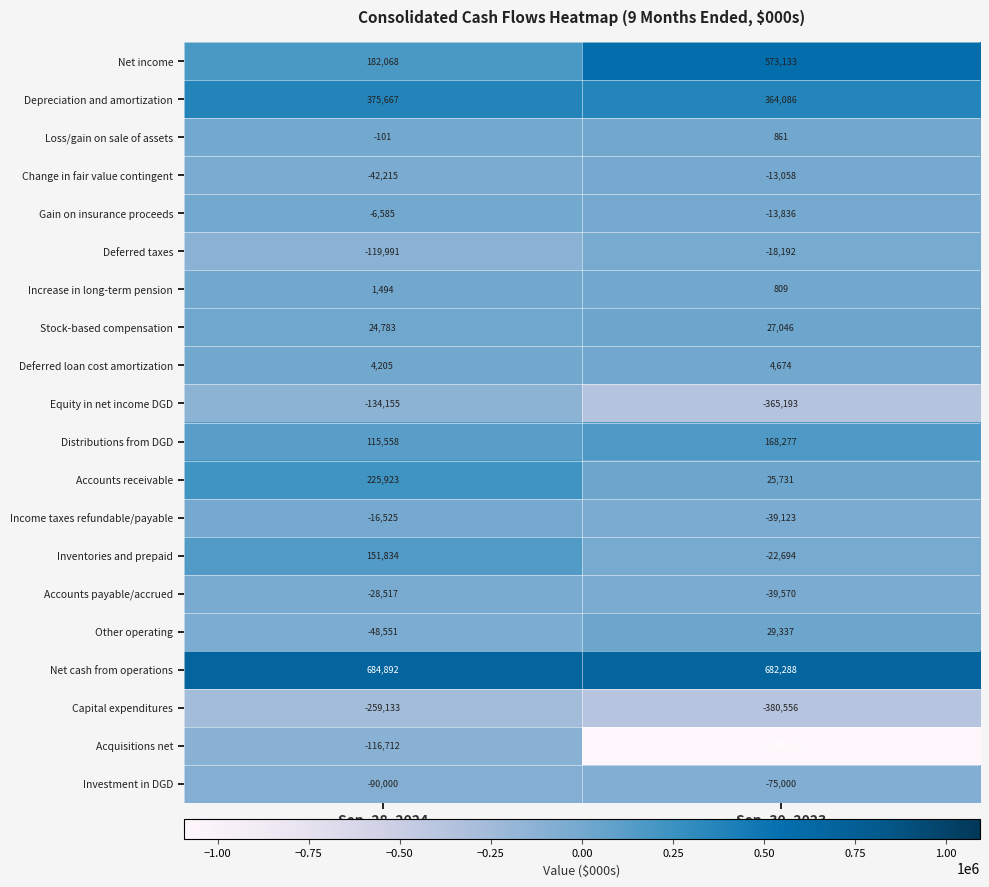

Is the value of Deferred loan cost amortization at Sep. 30, 2023 greater than the value of Income taxes refundable/payable at Sep. 30, 2023?

Yes